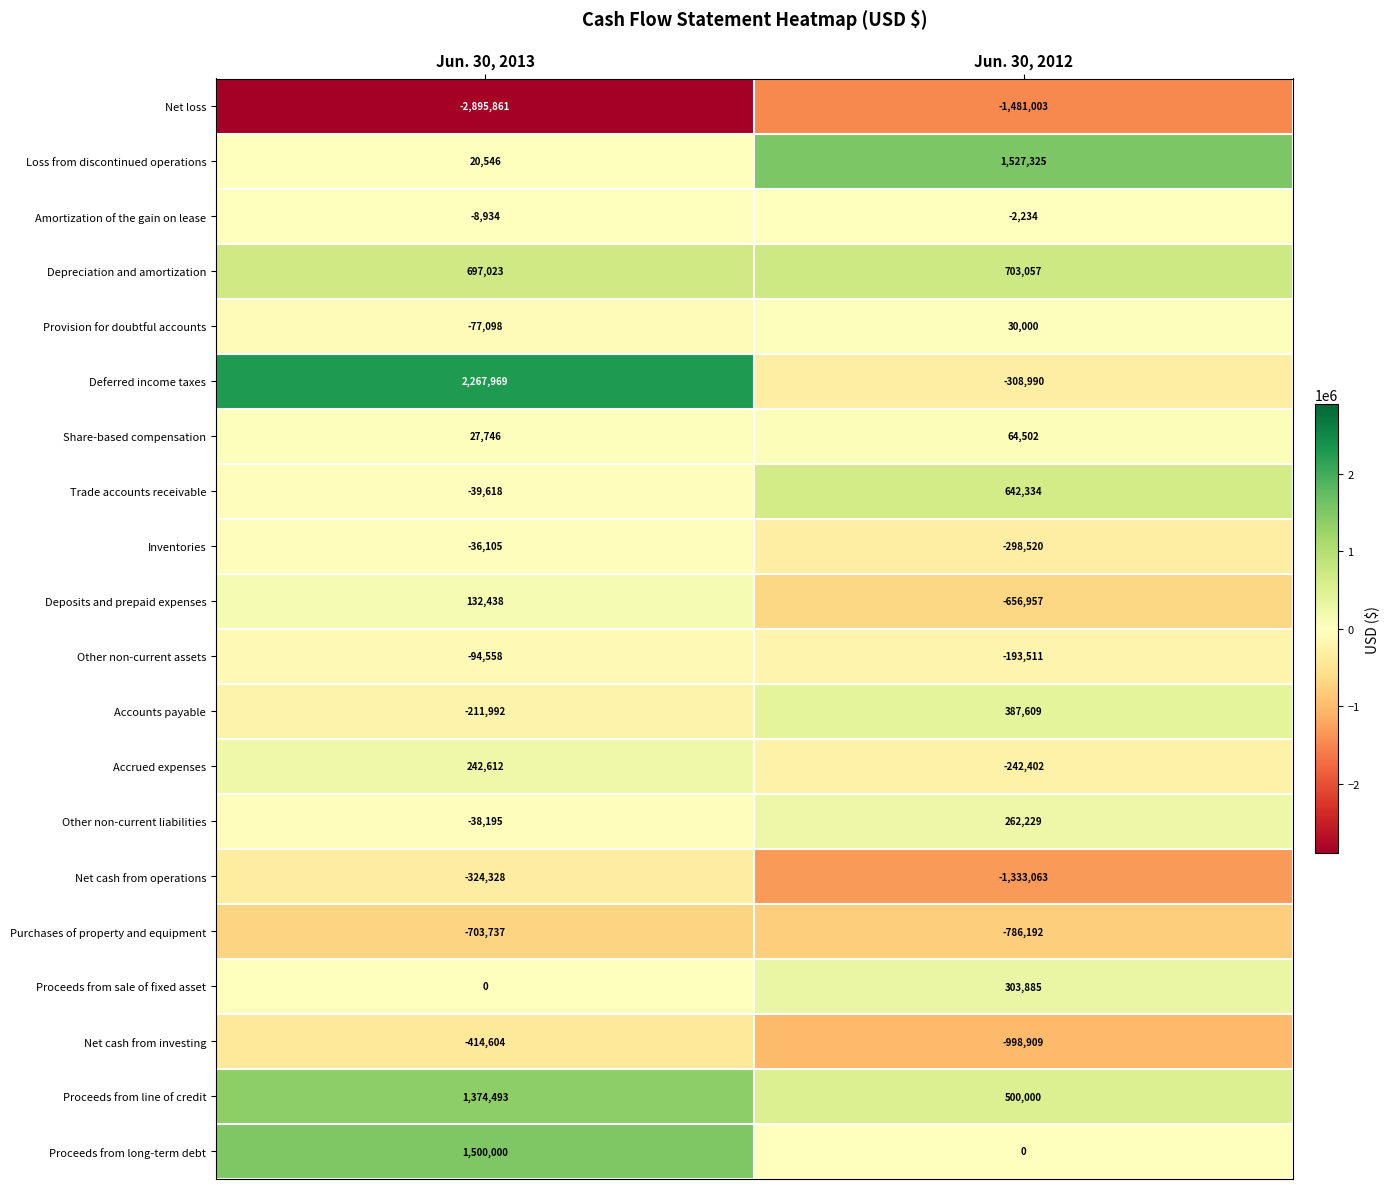

What is the difference between the maximum and minimum values in the Proceeds from long-term debt series?

1500000